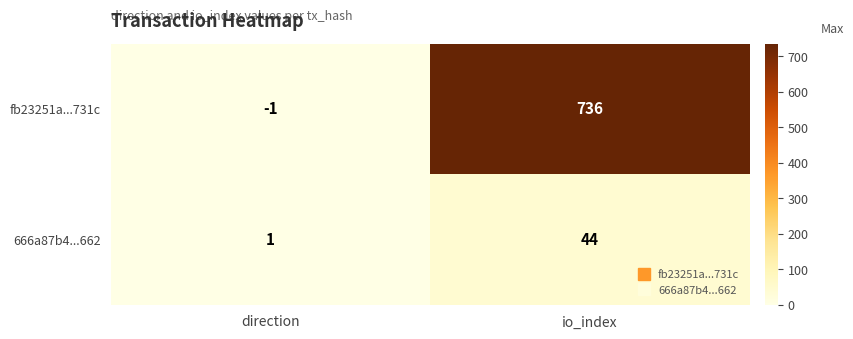

What is the sum of the 666a87b4...662 values at direction and io_index?

45